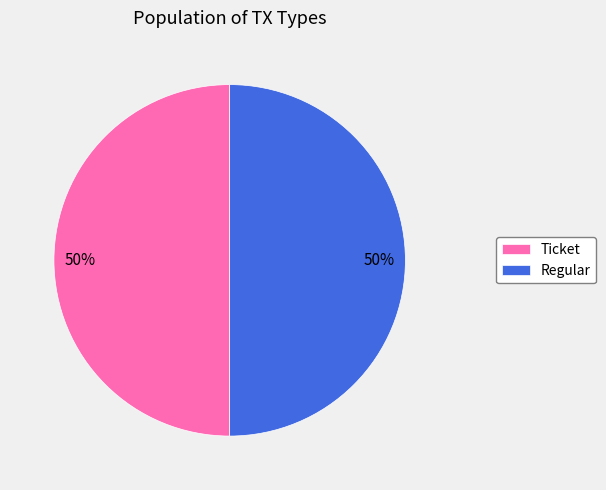

To the nearest percent, what is the combined percentage of Regular and Ticket?

100%